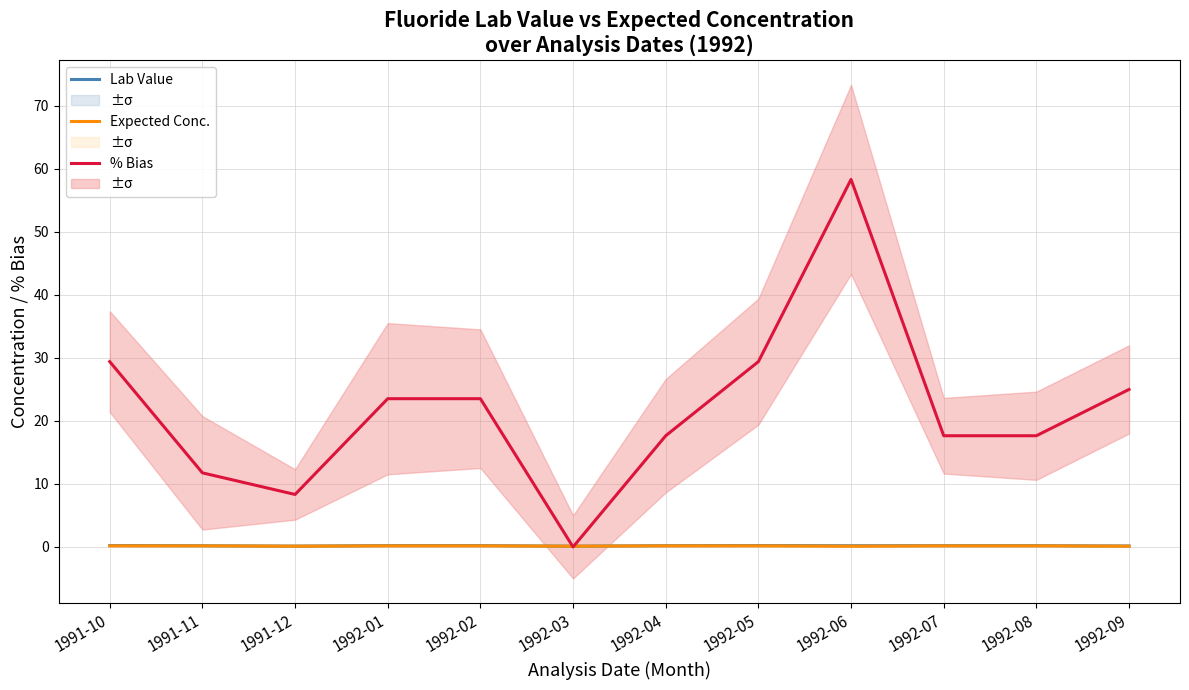

Is the value of % Bias at 1992-04 greater than the value of Lab Value at 1992-04?

Yes